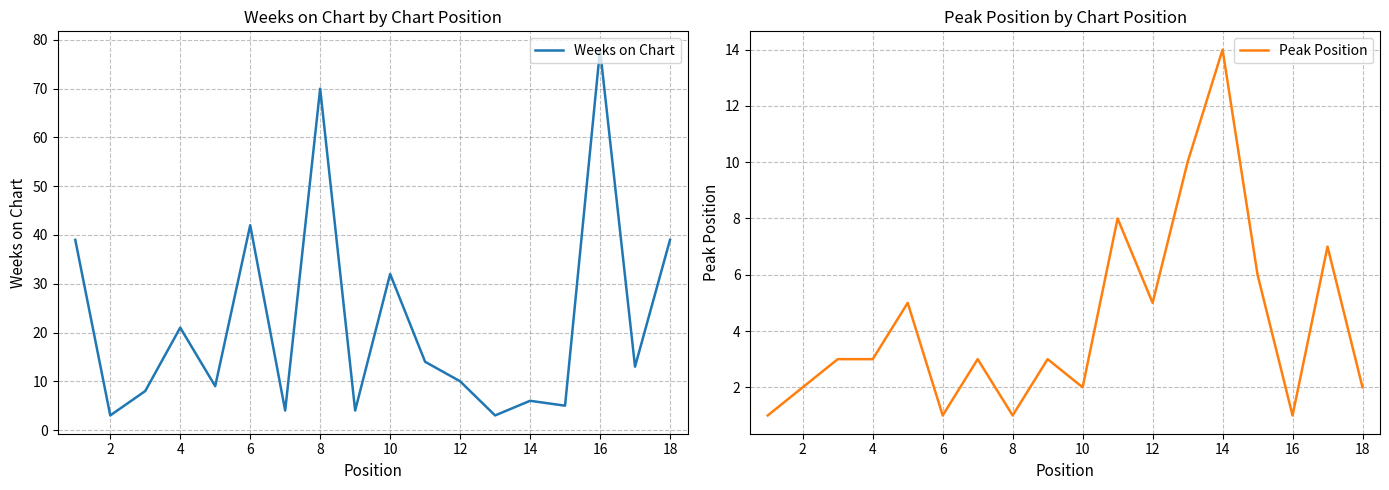

How many lines are shown in the chart?

2